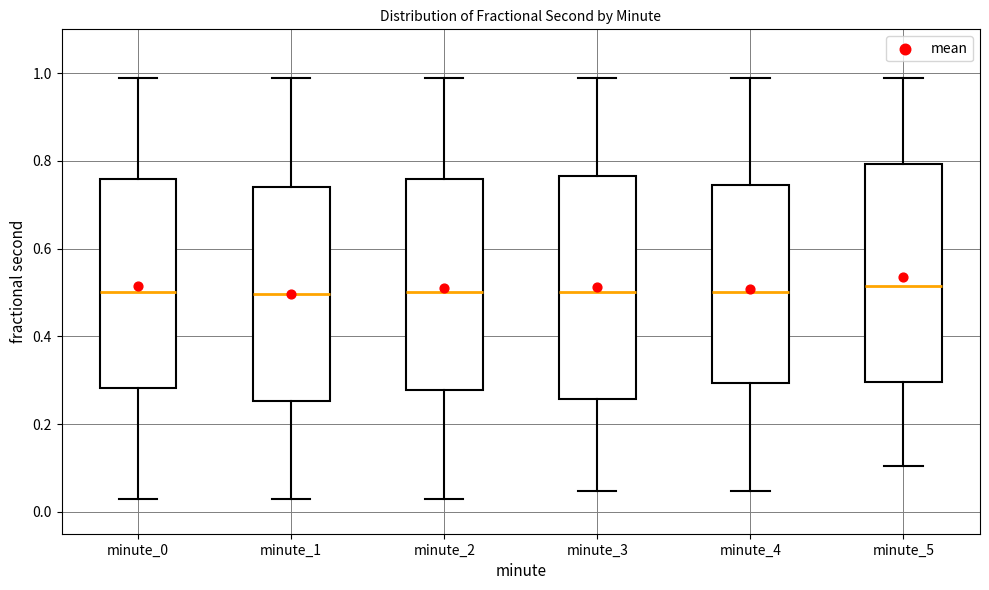

Reading left to right, read every box against the y-axis: the position of its median line, the range the box covers, and the ends of its whiskers. The values are not printed on the chart, so give them approximately, as read against the axis.

minute_0: median 0.50, box 0.28 to 0.76, whiskers 0.02 to 0.98
minute_1: median 0.50, box 0.26 to 0.74, whiskers 0.02 to 0.98
minute_2: median 0.50, box 0.28 to 0.76, whiskers 0.02 to 0.98
minute_3: median 0.50, box 0.26 to 0.76, whiskers 0.04 to 0.98
minute_4: median 0.50, box 0.30 to 0.74, whiskers 0.04 to 0.98
minute_5: median 0.52, box 0.30 to 0.80, whiskers 0.10 to 0.98